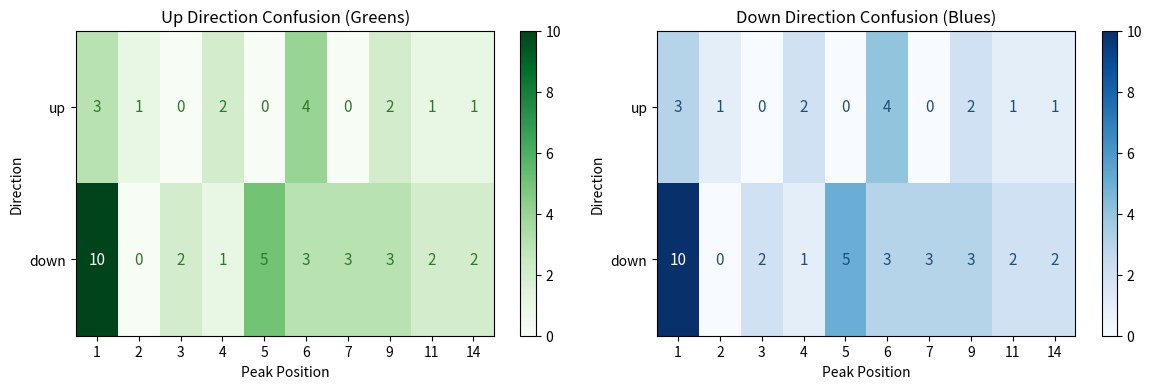

What is the difference between the maximum and minimum values in the up series?

4